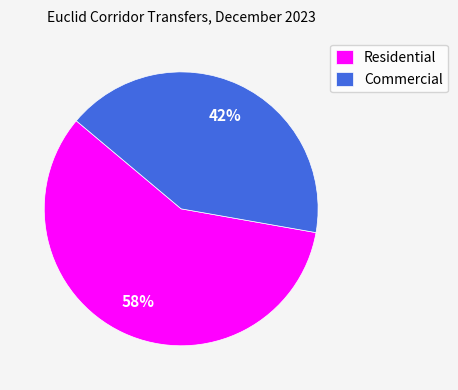

To the nearest percent, what portion does Commercial represent?

42%